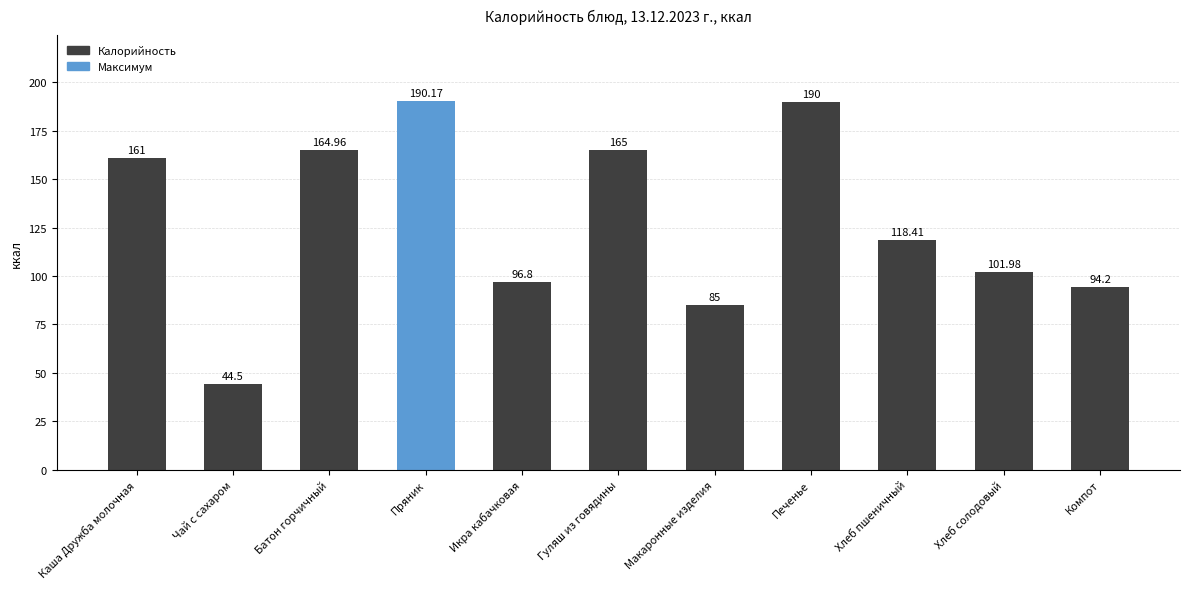

What is the value of the 1st bar from the left?

161.0